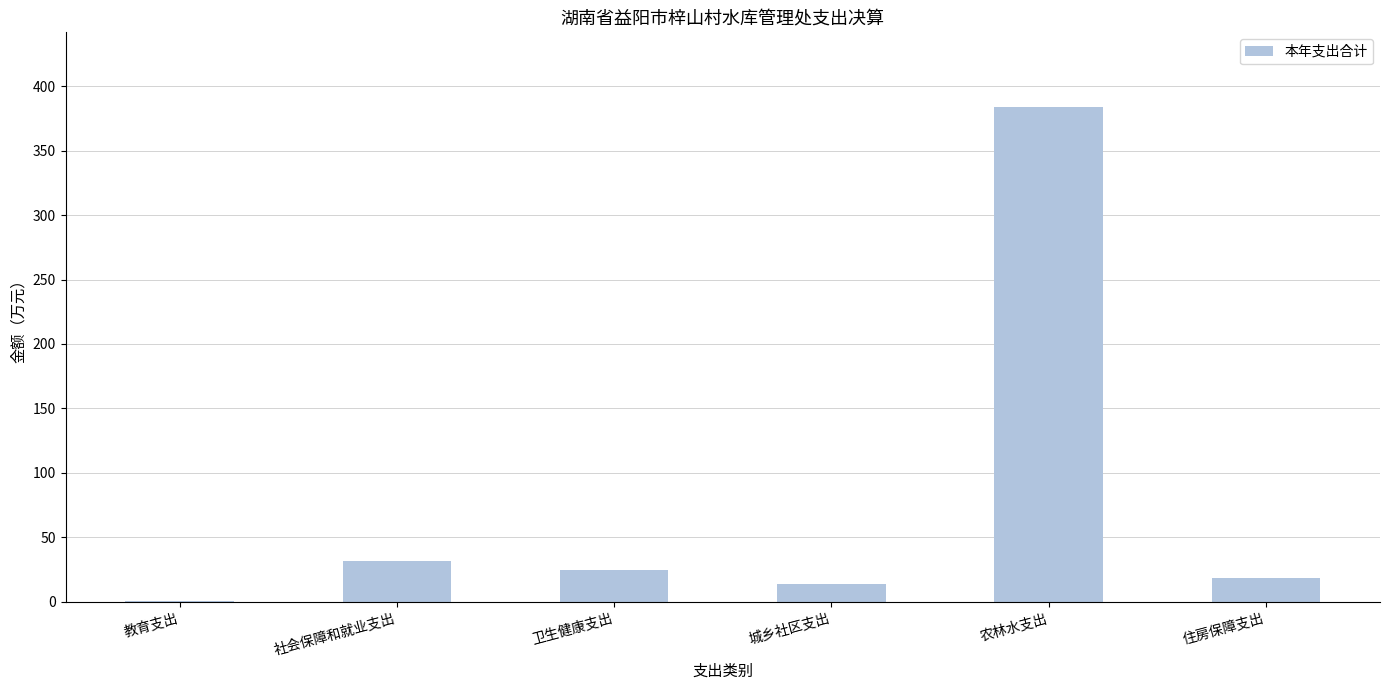

The value at 卫生健康支出 is 24.6. True or false?

True